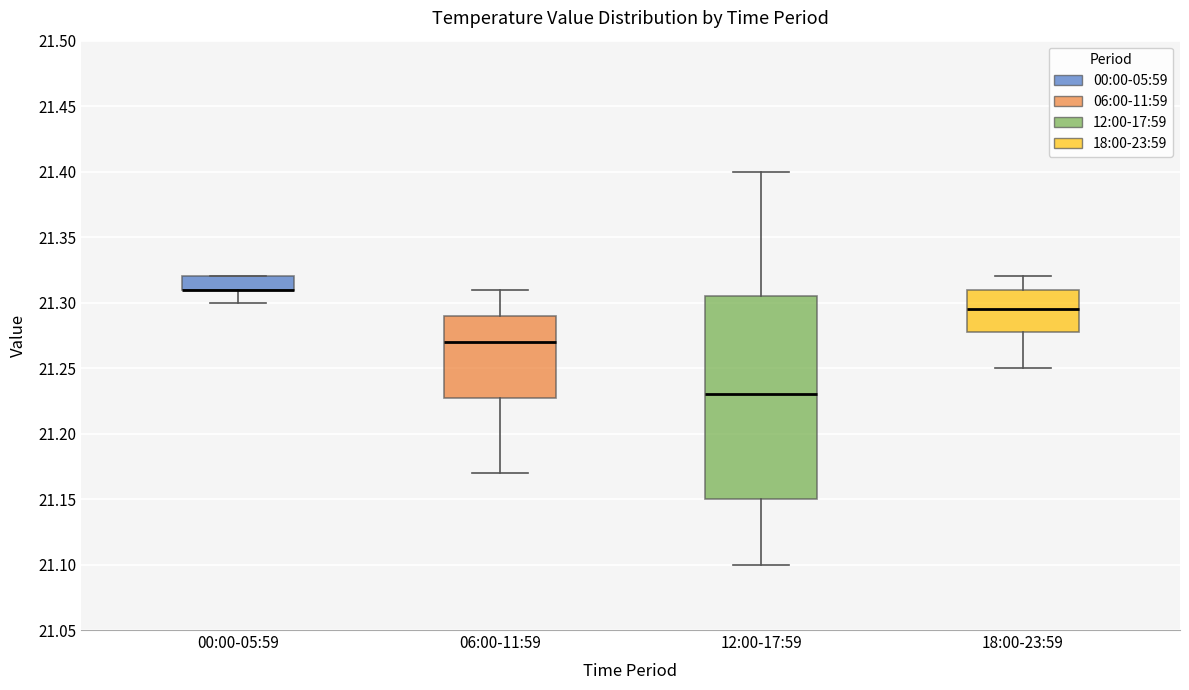

Where does the median line of the box for 18:00-23:59 sit on the y-axis? The values are not printed on the chart, so give them approximately, as read against the axis.

21.295